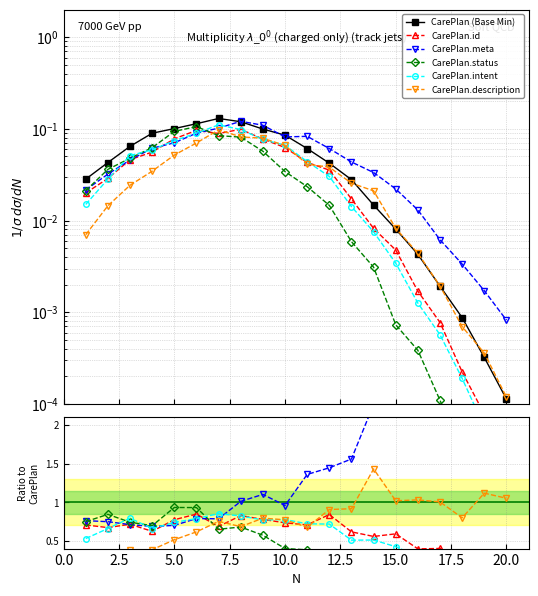

What is the difference between the maximum and second lowest values in the CarePlan.id series?

0.6